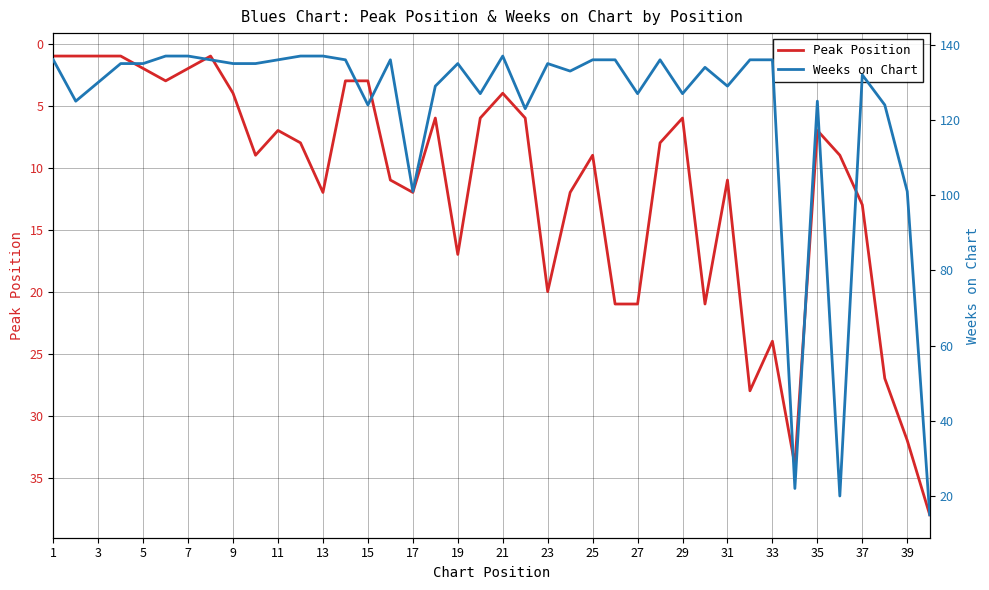

True or false: Weeks on Chart has more than 2 points higher than both neighbors.

True